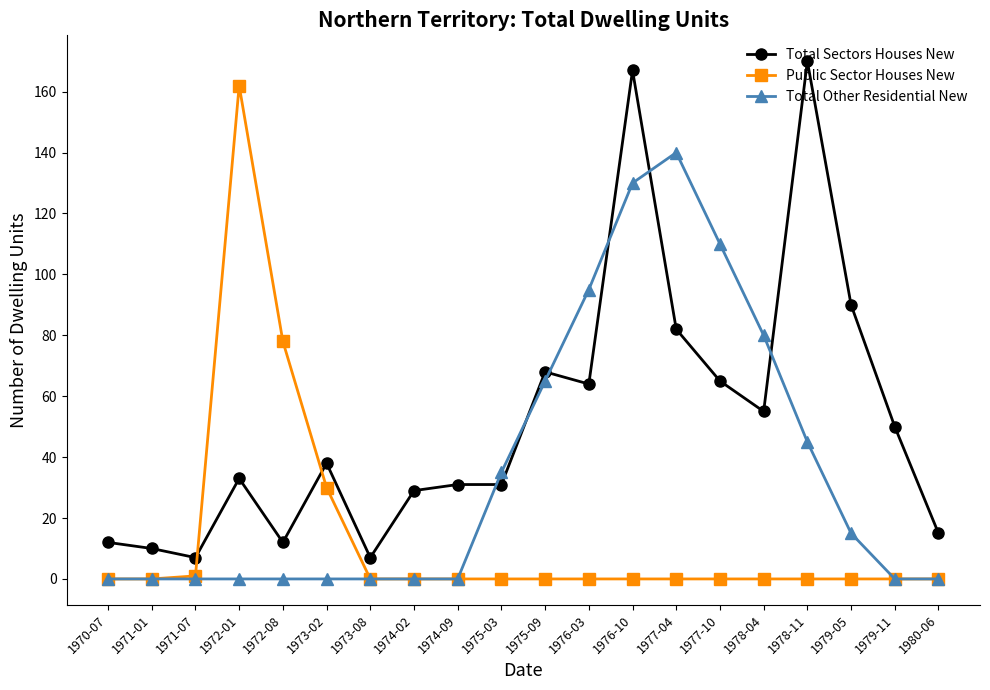

How many intersections are there between Total Sectors Houses New and Public Sector Houses New?

2